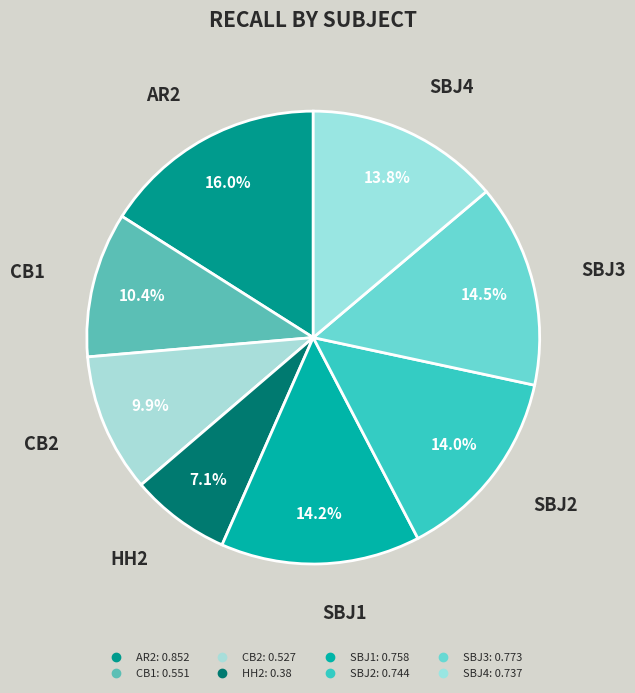

How many segments does this pie chart have?

8